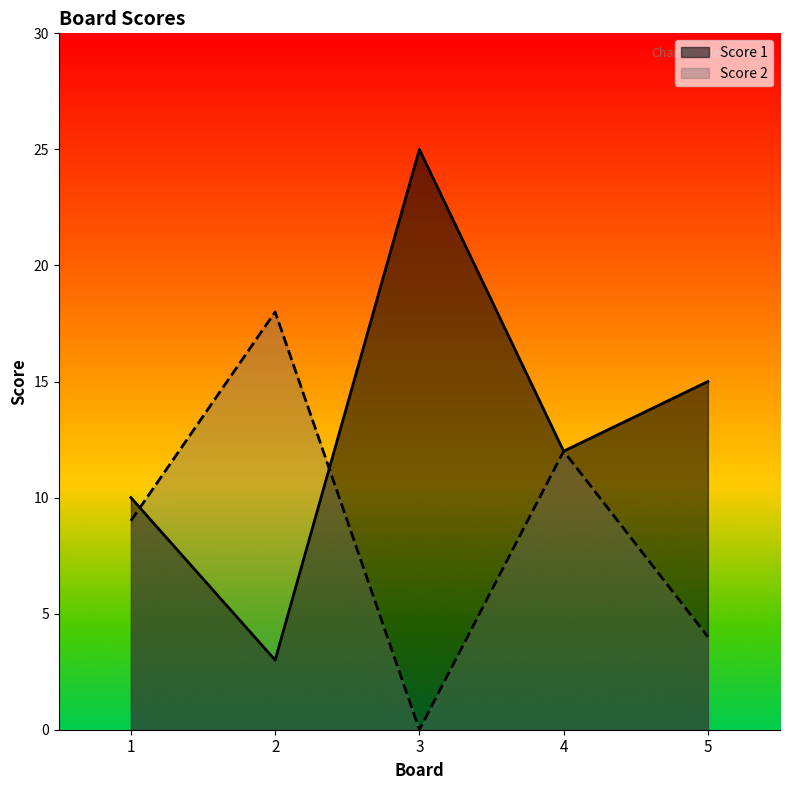

Which has a higher value, 3 or 5?

3